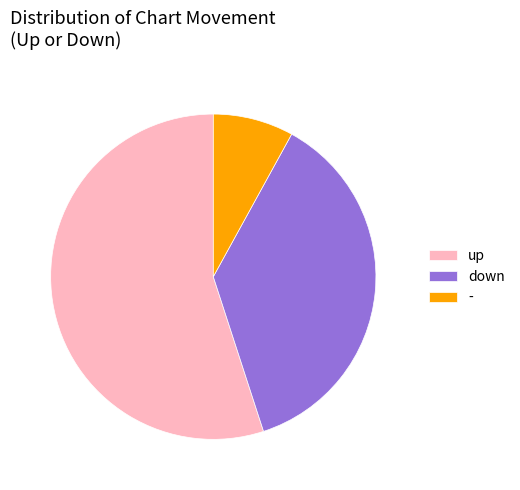

How many slices are in this pie chart?

3